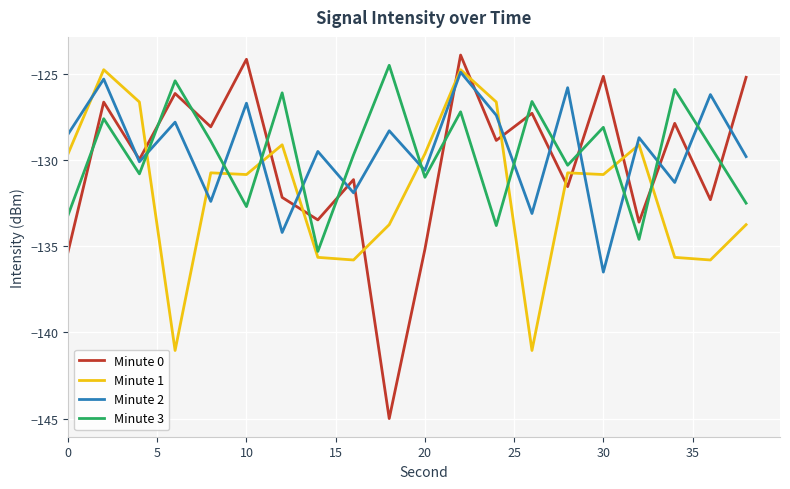

Which series has the widest spread of values?

Minute 0